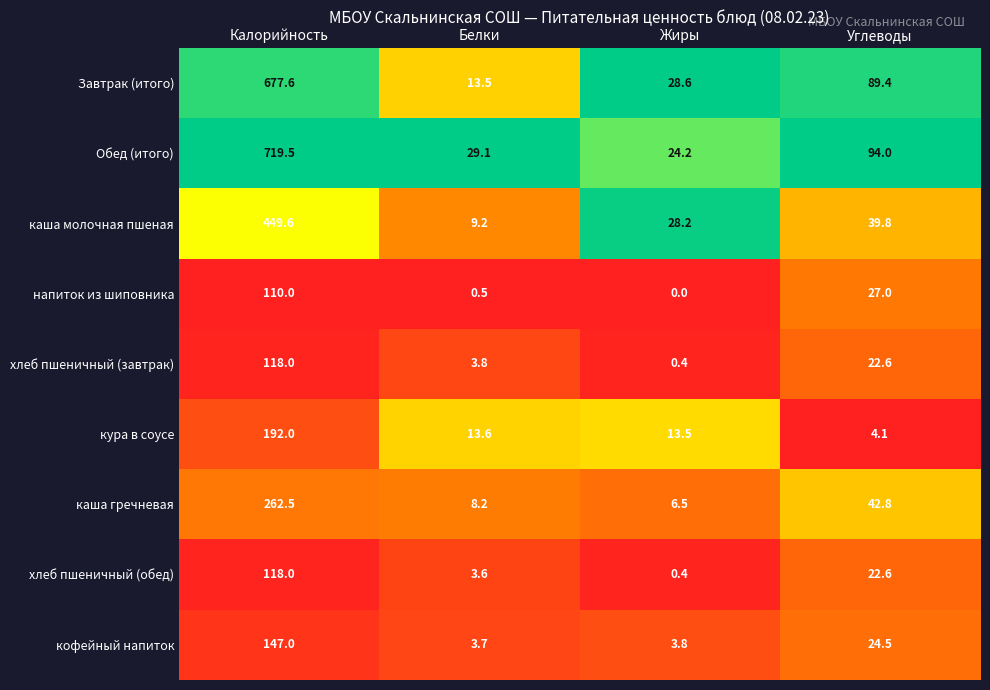

Which series has the largest total across all categories?

Обед (итого)